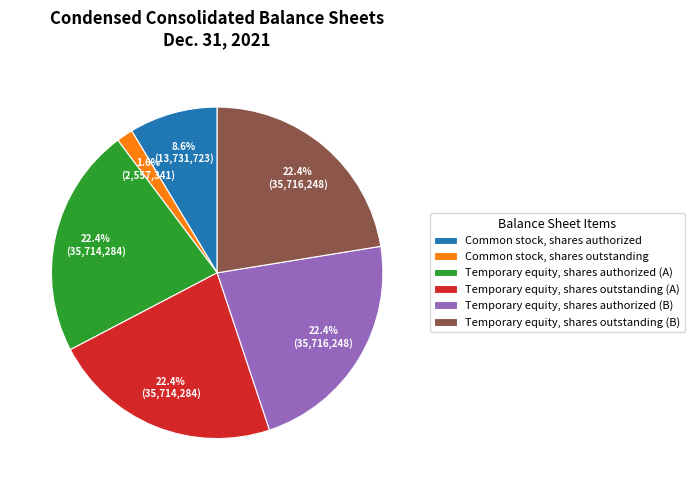

Which category has the smallest portion of the pie?

Common stock, shares outstanding